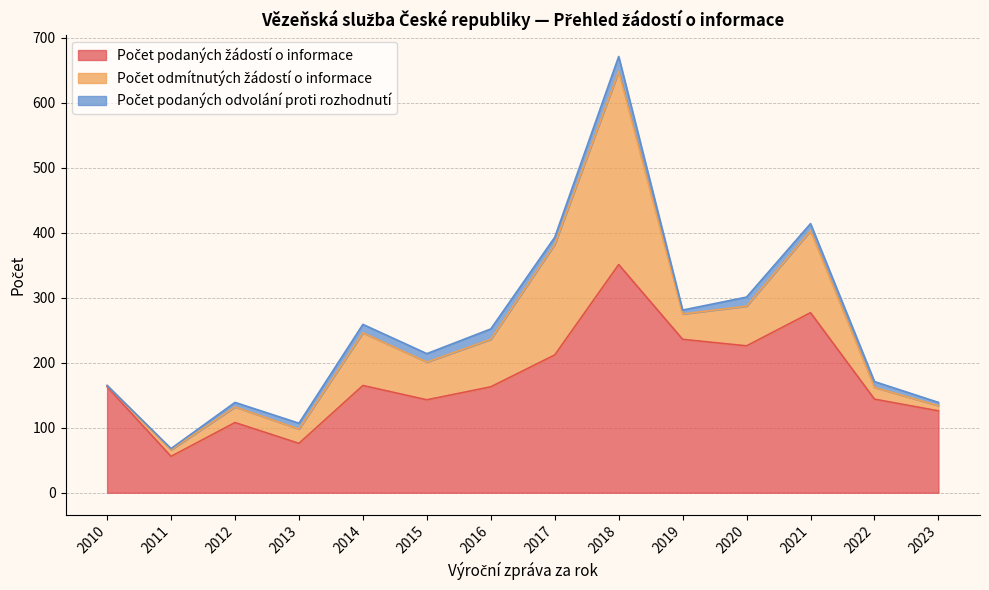

At which label does Počet podaných žádostí o informace reach its minimum?

2011